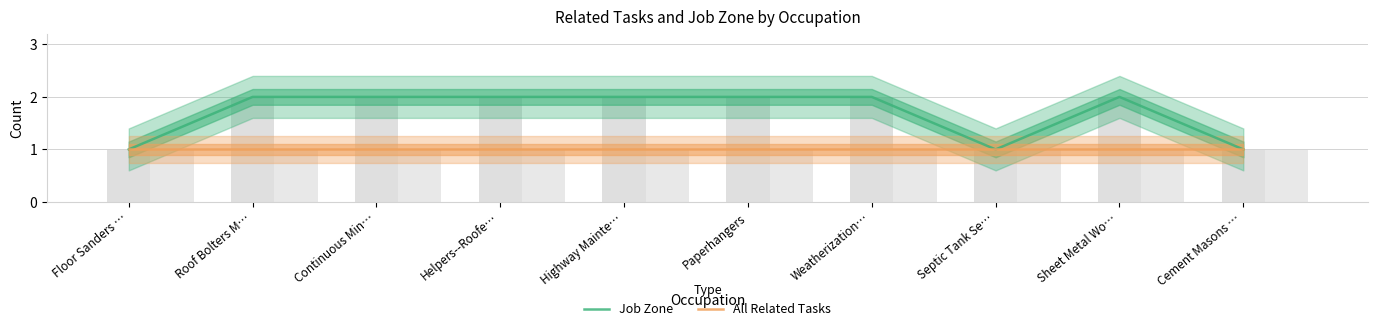

At how many categories does at least one series exceed 1?

7